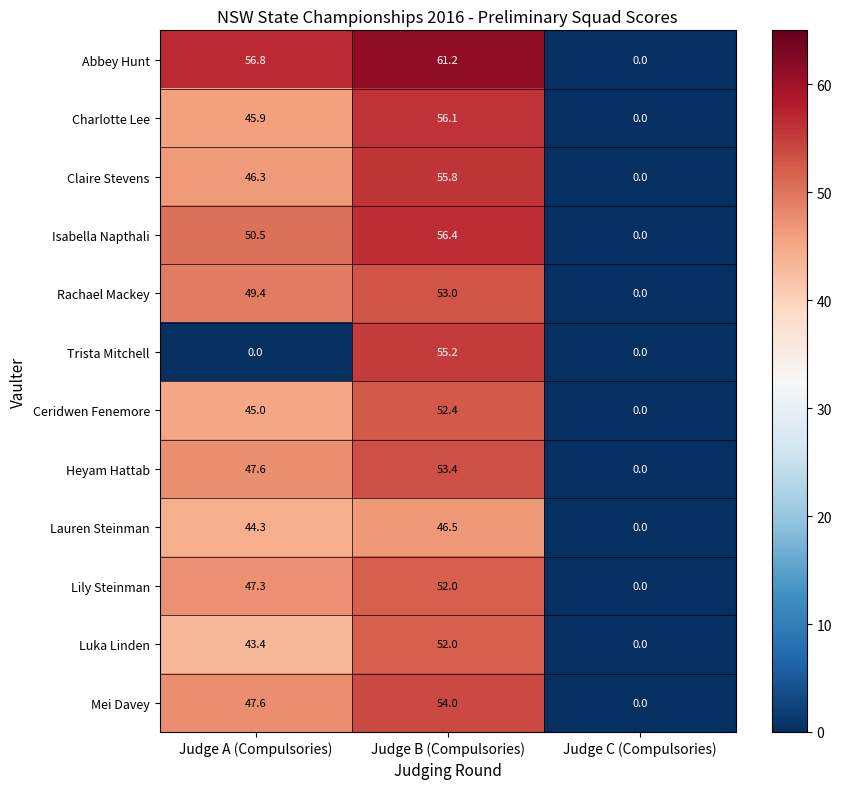

What is the difference between the highest and lowest values at Judge A (Compulsories)?

56.8